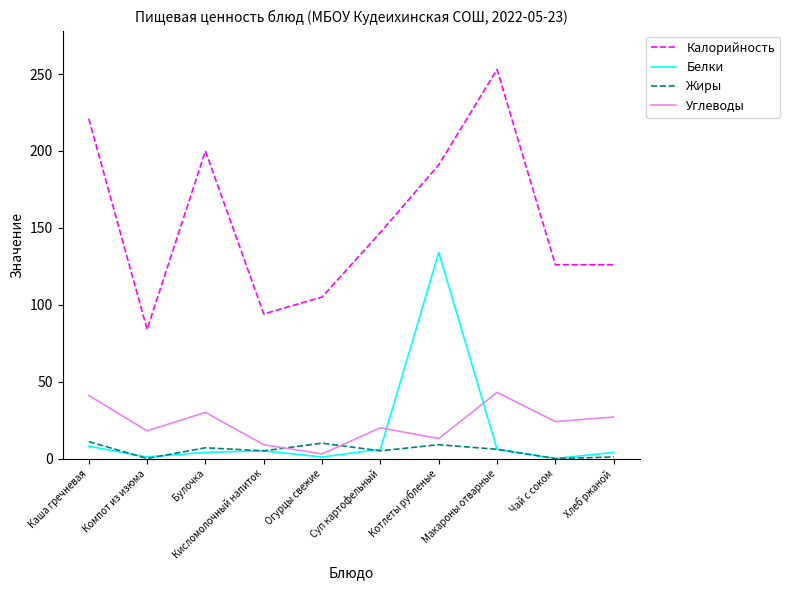

Which series has the largest range (max minus min)?

Калорийность